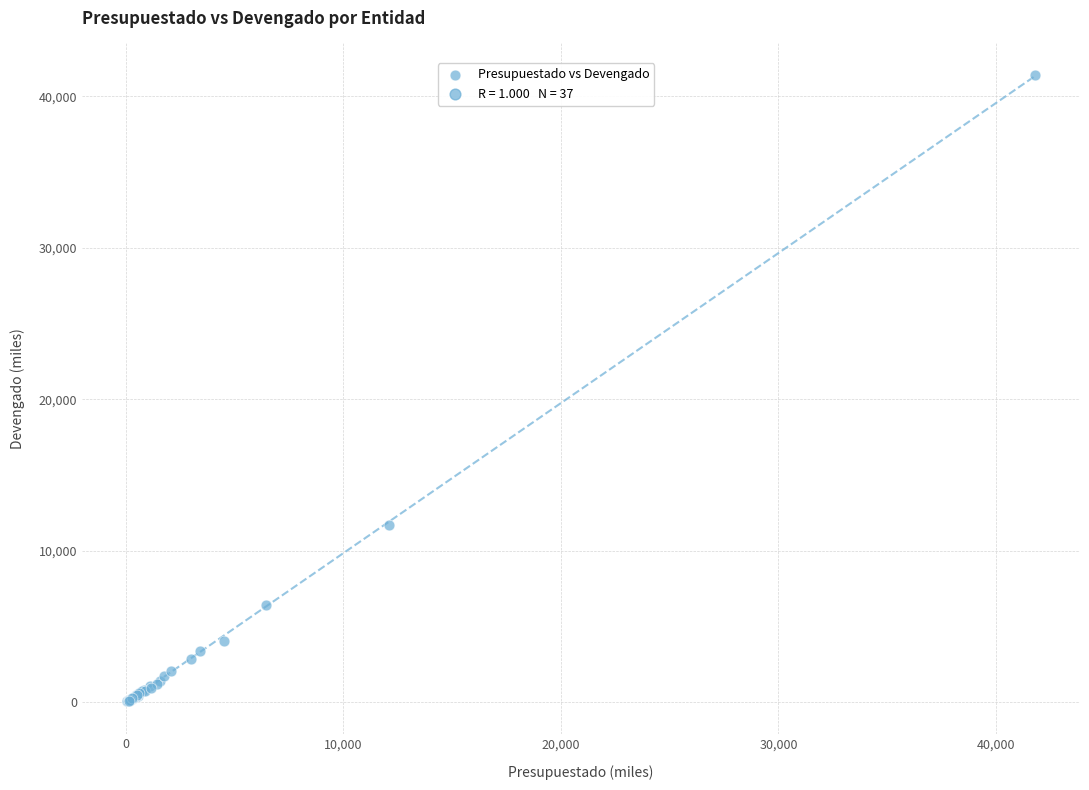

What Y value in the scatter plot is closest to 20747?

11685.6